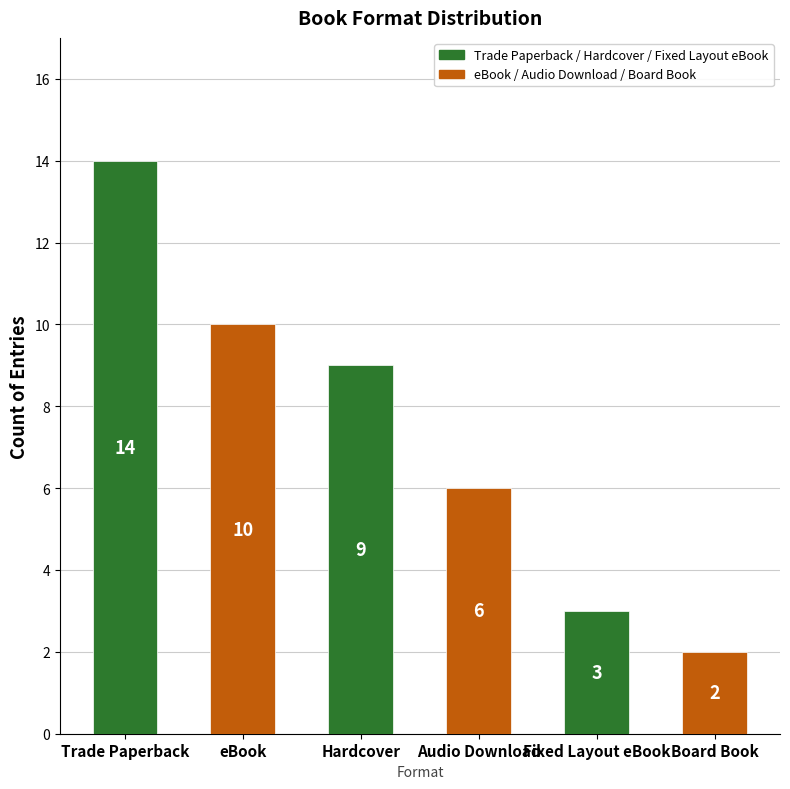

What is the difference between the values at Audio Download and Fixed Layout eBook?

3